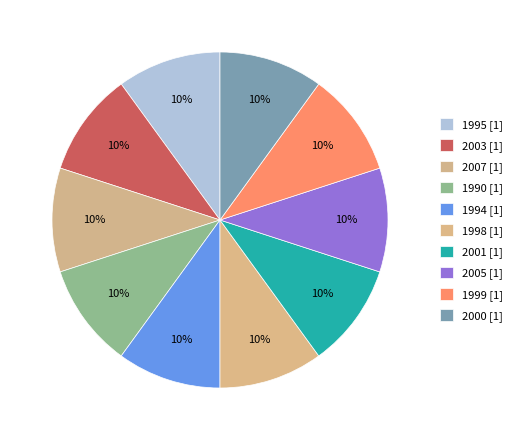

True or false: 1994 accounts for 3% of the total.

False